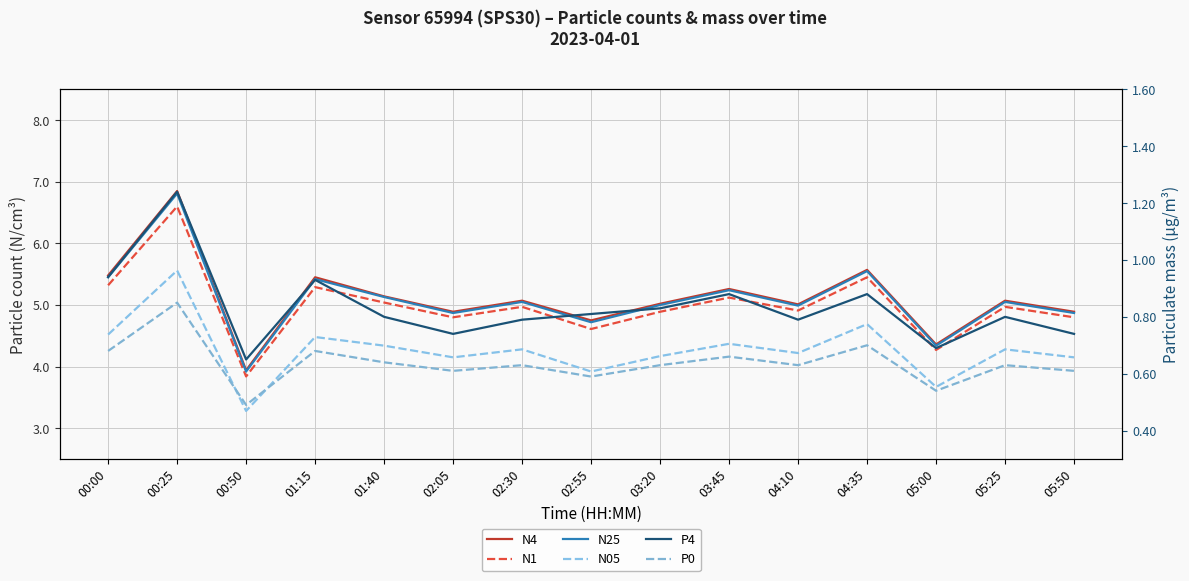

True or false: P4 and N25 intersect in this chart.

False